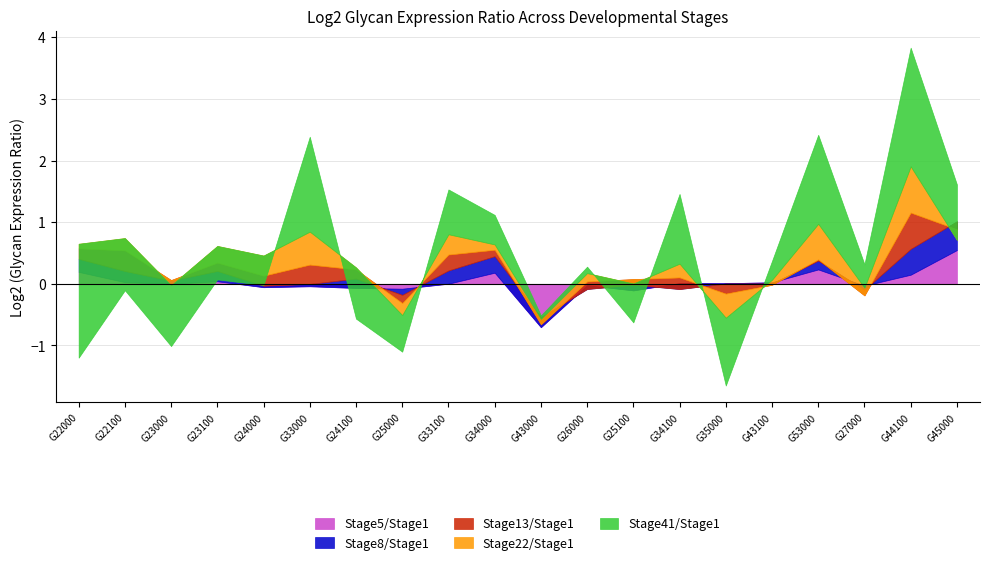

What is the sum of the Stage8/Stage1 values at G24000 and G22000?

0.2